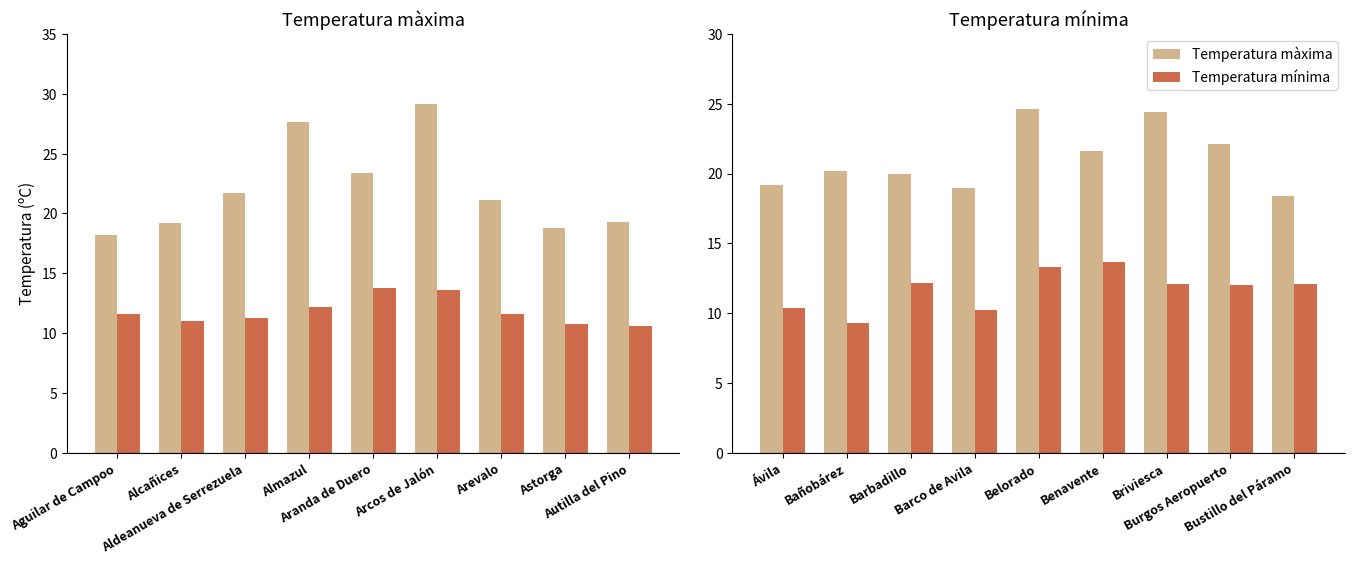

Rank the series by their average value, from highest to lowest.

Temperatura màxima, Temperatura mínima